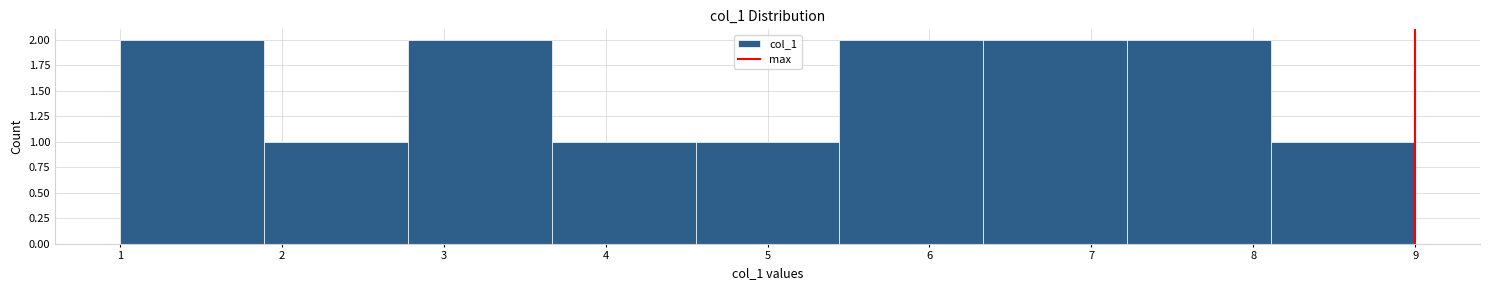

Reading left to right, transcribe this chart: for each bar, give the range it covers on the x-axis and its height. Neither the bar edges nor the heights are printed on the chart, so give them approximately, as read against the axes.

1.0 to 1.9: 2
1.9 to 2.8: 1
2.8 to 3.7: 2
3.7 to 4.6: 1
4.6 to 5.4: 1
5.4 to 6.3: 2
6.3 to 7.2: 2
7.2 to 8.1: 2
8.1 to 9.0: 1